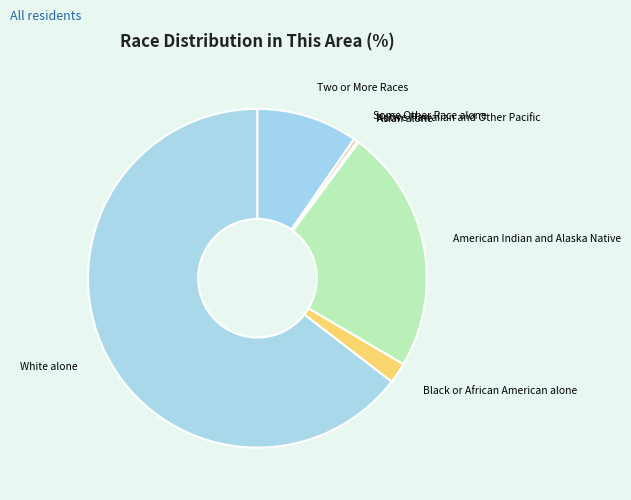

Is it true that American Indian and Alaska Native is 23% of the pie?

True